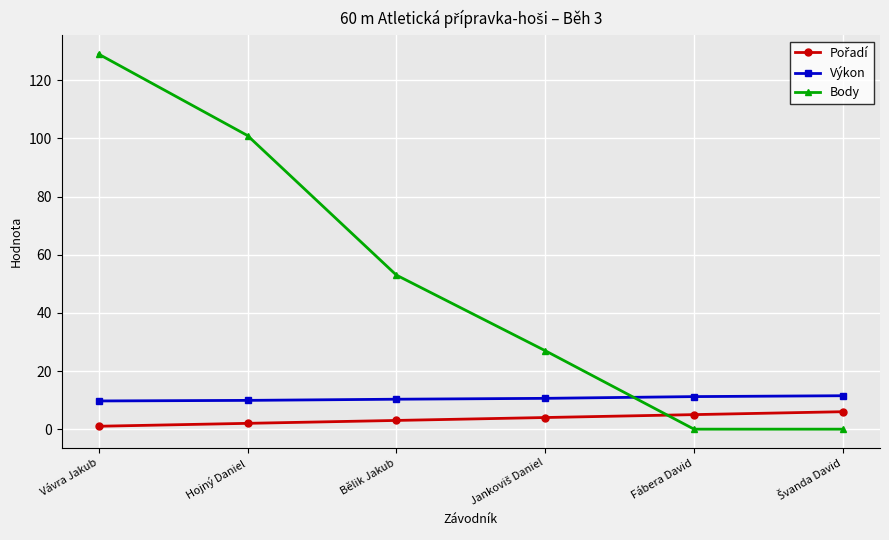

Which series has the largest total across all categories?

Body